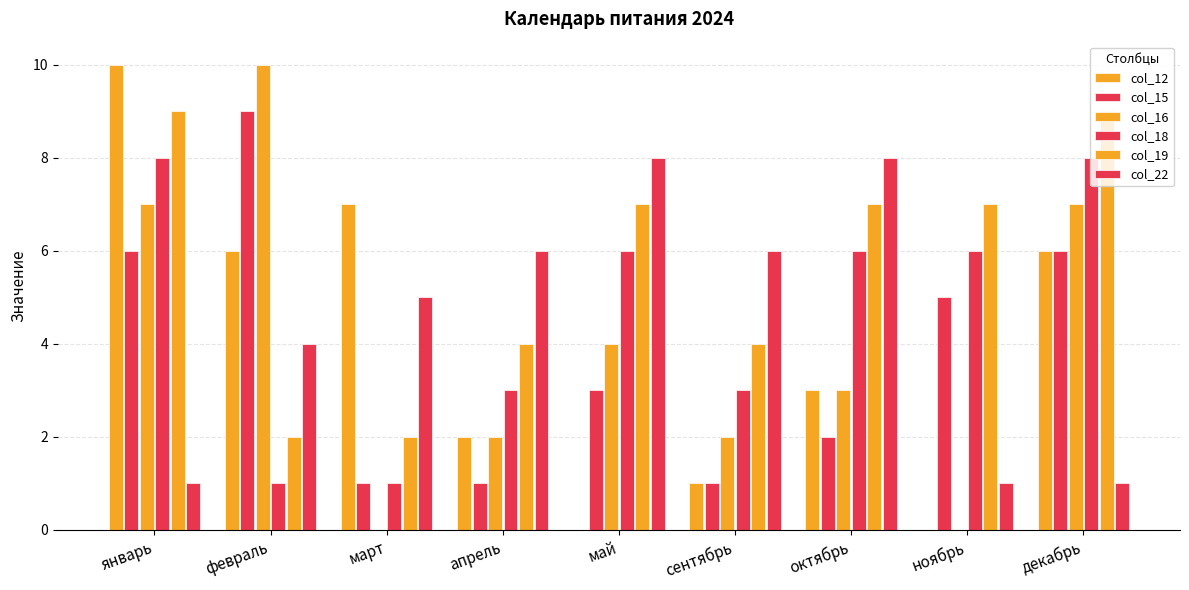

How many groups of bars are there?

9